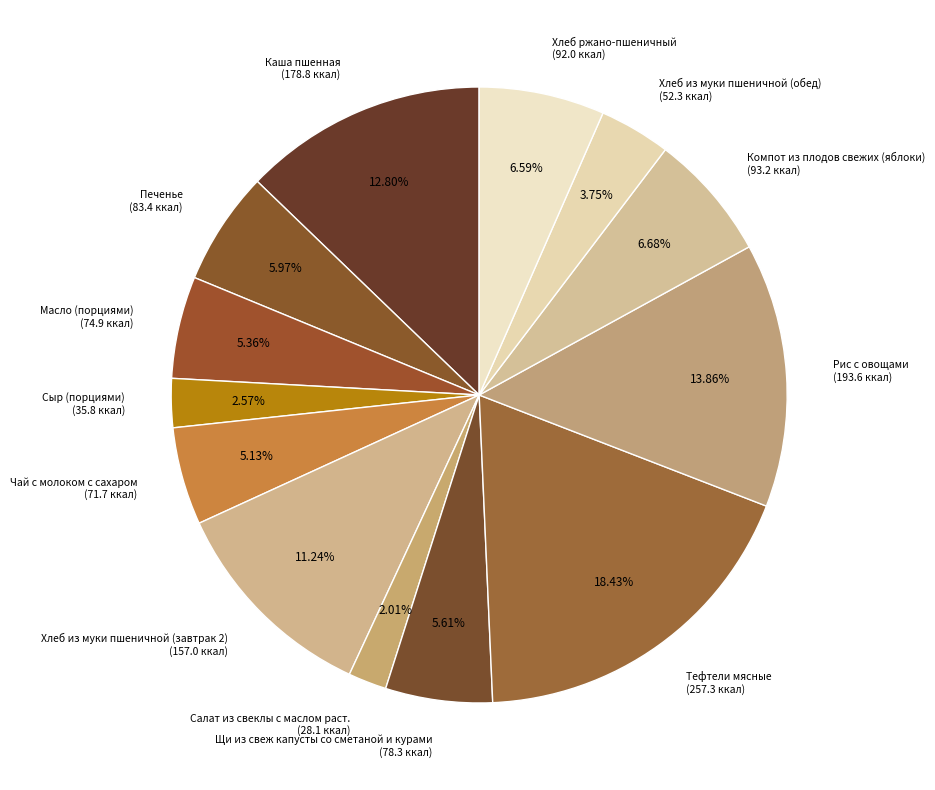

Which has a higher value, Масло (порциями) or Сыр (порциями)?

Масло (порциями)